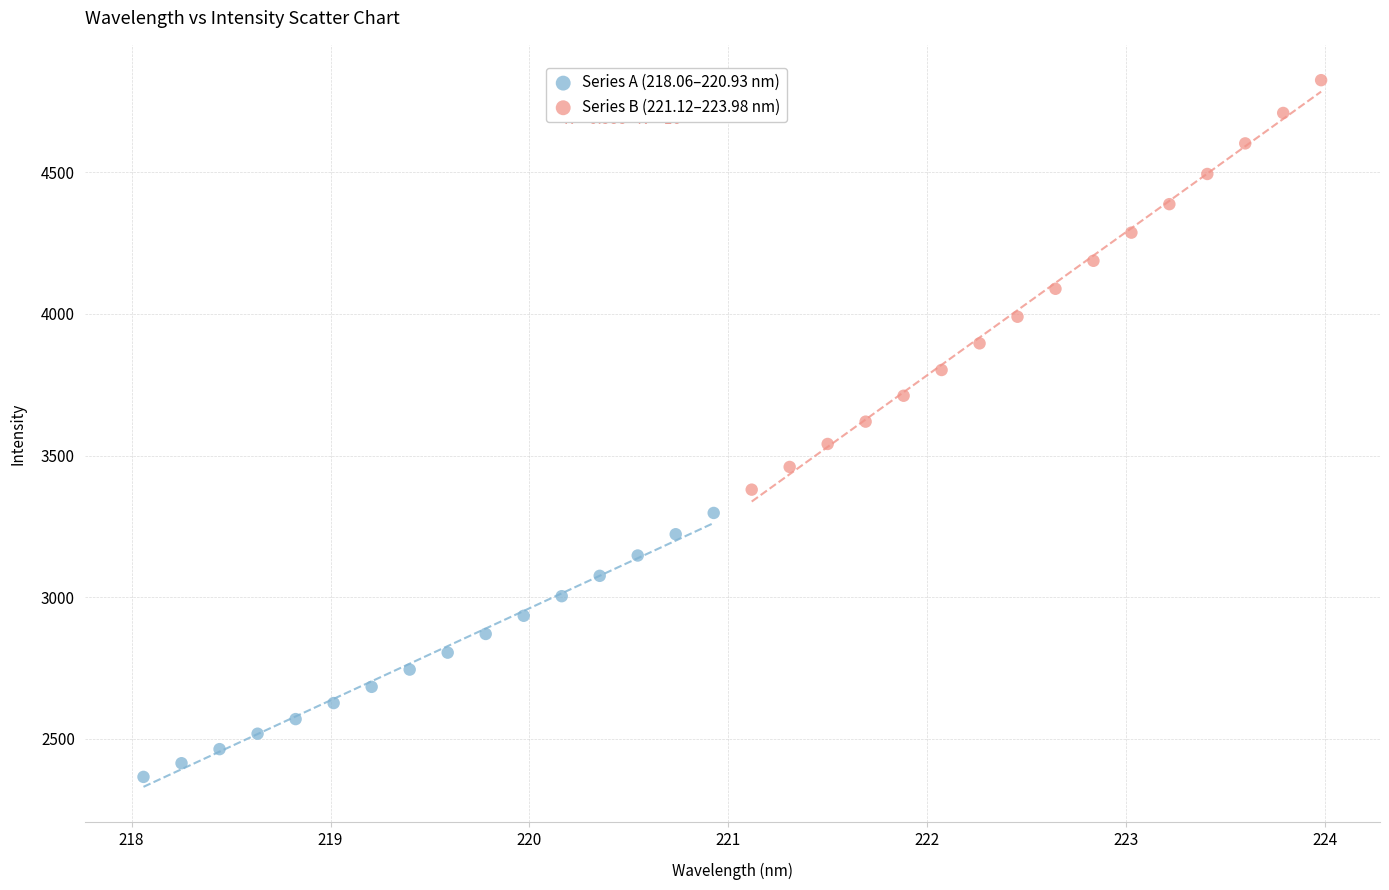

Which series has the largest Y range (max minus min)?

Series B (221.12–223.98 nm)